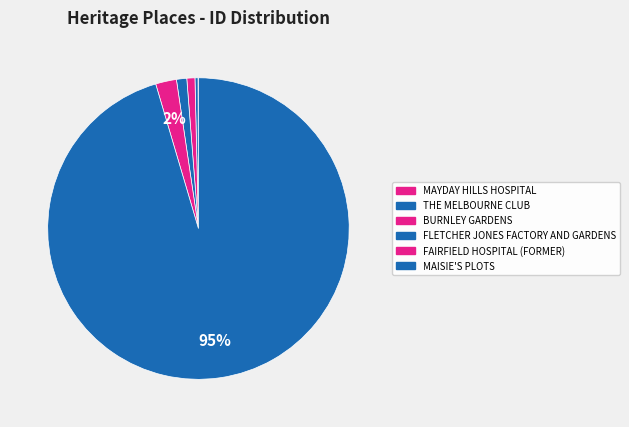

True or false: MAYDAY HILLS HOSPITAL accounts for 0% of the total.

True